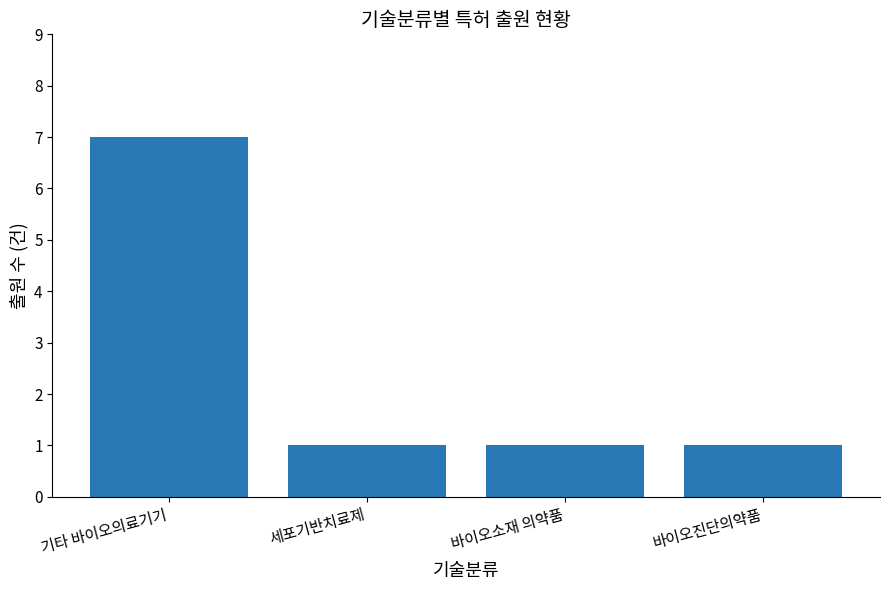

What is the label of the 1st bar from the right?

바이오진단의약품